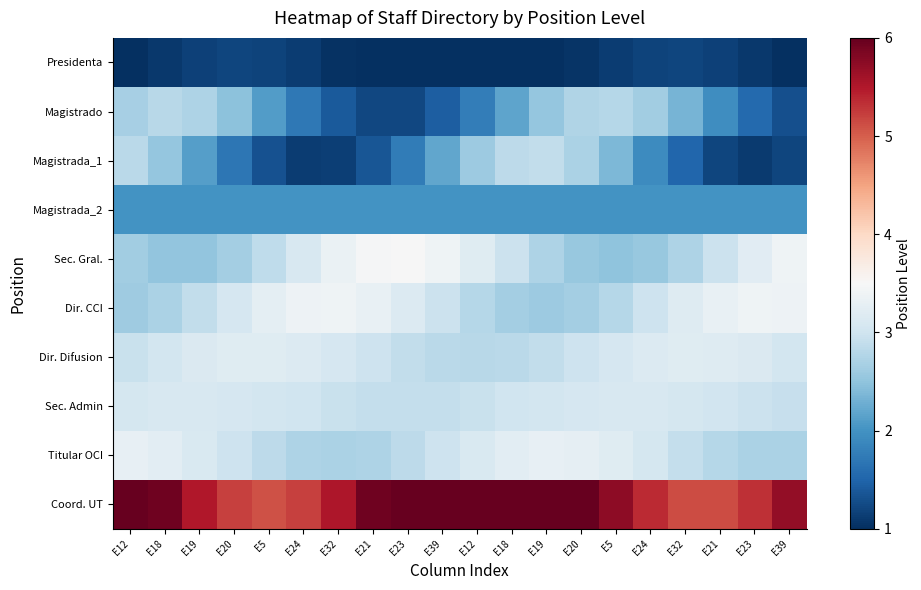

Reading left to right, extract all data points from this chart.

Presidenta: E12=1.0	E18=1.1	E19=1.2	E20=1.2	E5=1.2	E24=1.1	E32=1.0	E21=1.0	E23=1.0	E39=1.0	E12=1.0	E18=1.0	E19=1.0	E20=1.0	E5=1.1	E24=1.2	E32=1.2	E21=1.2	E23=1.1	E39=1.0
Magistrado: E12=2.7	E18=2.8	E19=2.7	E20=2.5	E5=2.1	E24=1.7	E32=1.4	E21=1.2	E23=1.2	E39=1.4	E12=1.8	E18=2.2	E19=2.5	E20=2.8	E5=2.8	E24=2.6	E32=2.3	E21=1.9	E23=1.6	E39=1.3
Magistrada_1: E12=2.8	E18=2.5	E19=2.1	E20=1.7	E5=1.3	E24=1.1	E32=1.1	E21=1.4	E23=1.7	E39=2.2	E12=2.6	E18=2.8	E19=2.9	E20=2.7	E5=2.4	E24=1.9	E32=1.5	E21=1.2	E23=1.1	E39=1.2
Magistrada_2: E12=2.0	E18=2.0	E19=2.0	E20=2.0	E5=2.0	E24=2.0	E32=2.0	E21=2.0	E23=2.0	E39=2.0	E12=2.0	E18=2.0	E19=2.0	E20=2.0	E5=2.0	E24=2.0	E32=2.0	E21=2.0	E23=2.0	E39=2.0
Sec. Gral.: E12=2.6	E18=2.5	E19=2.5	E20=2.6	E5=2.9	E24=3.1	E32=3.3	E21=3.5	E23=3.5	E39=3.4	E12=3.2	E18=3.0	E19=2.7	E20=2.6	E5=2.5	E24=2.6	E32=2.7	E21=3.0	E23=3.2	E39=3.4
Dir. CCI: E12=2.6	E18=2.7	E19=2.9	E20=3.1	E5=3.3	E24=3.4	E32=3.4	E21=3.3	E23=3.2	E39=3.0	E12=2.8	E18=2.6	E19=2.6	E20=2.6	E5=2.8	E24=3.0	E32=3.2	E21=3.3	E23=3.4	E39=3.4
Dir. Difusion: E12=2.9	E18=3.0	E19=3.1	E20=3.2	E5=3.2	E24=3.2	E32=3.1	E21=3.0	E23=2.9	E39=2.8	E12=2.8	E18=2.8	E19=2.9	E20=3.0	E5=3.1	E24=3.2	E32=3.2	E21=3.2	E23=3.1	E39=3.0
Sec. Admin: E12=3.1	E18=3.1	E19=3.1	E20=3.1	E5=3.0	E24=3.0	E32=2.9	E21=2.9	E23=2.9	E39=2.9	E12=2.9	E18=3.0	E19=3.0	E20=3.1	E5=3.1	E24=3.1	E32=3.1	E21=3.0	E23=3.0	E39=2.9
Titular OCI: E12=3.3	E18=3.2	E19=3.1	E20=3.0	E5=2.8	E24=2.7	E32=2.7	E21=2.7	E23=2.8	E39=3.0	E12=3.1	E18=3.2	E19=3.3	E20=3.3	E5=3.2	E24=3.1	E32=2.9	E21=2.8	E23=2.7	E39=2.7
Coord. UT: E12=6.0	E18=5.9	E19=5.5	E20=5.2	E5=5.1	E24=5.2	E32=5.5	E21=5.9	E23=6.0	E39=6.0	E12=6.0	E18=6.0	E19=6.0	E20=6.0	E5=5.7	E24=5.4	E32=5.1	E21=5.1	E23=5.3	E39=5.7